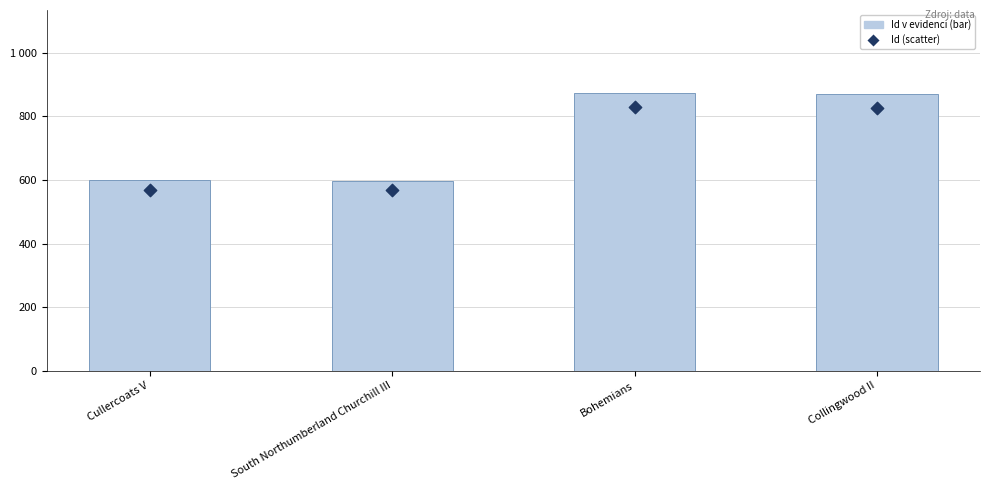

At which category is the sum across all series the highest?

Bohemians